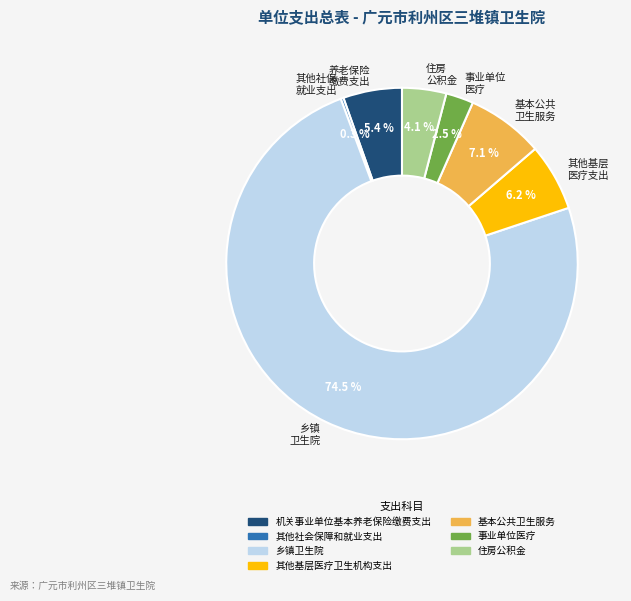

To the nearest percent, what is the difference between the largest and smallest slice percentages?

74%